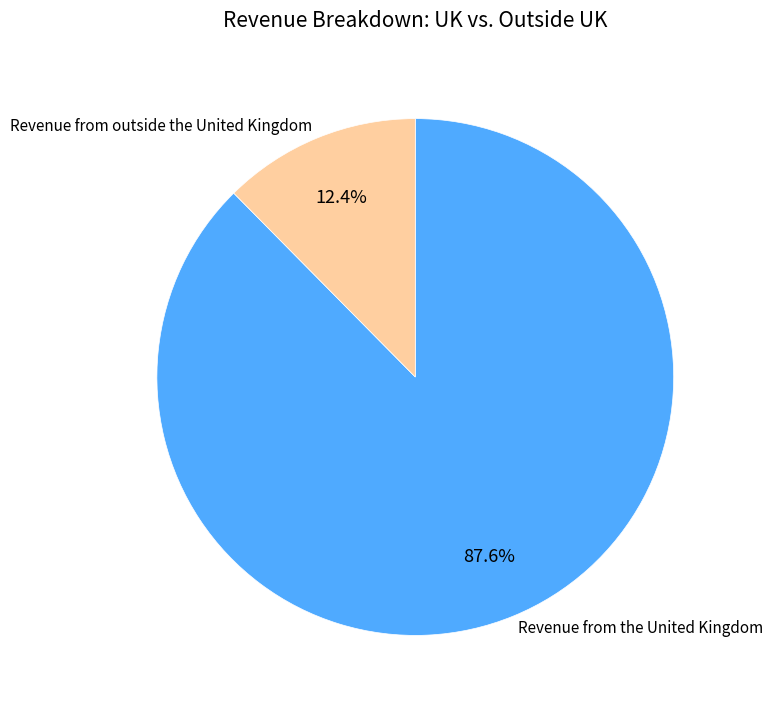

How many segments does this pie chart have?

2